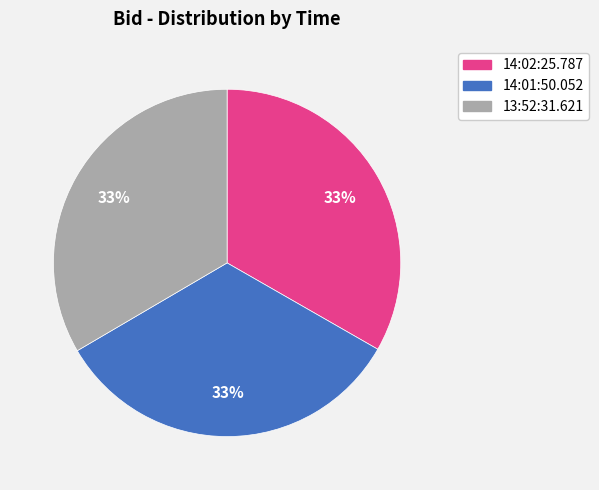

Combined, do 14:02:25.787 and 13:52:31.621 account for over 50%?

Yes